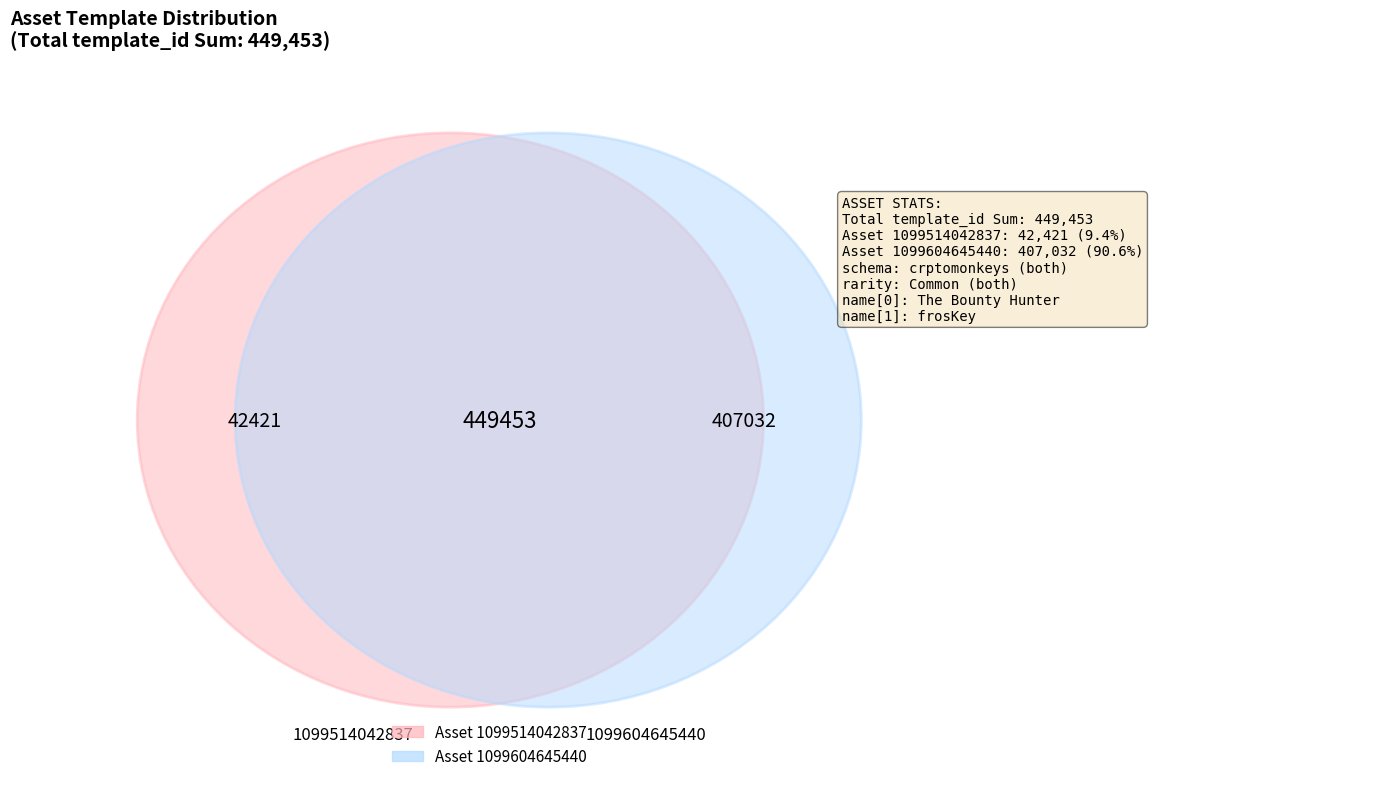

To the nearest percent, what portion does 1099604645440 represent?

91%